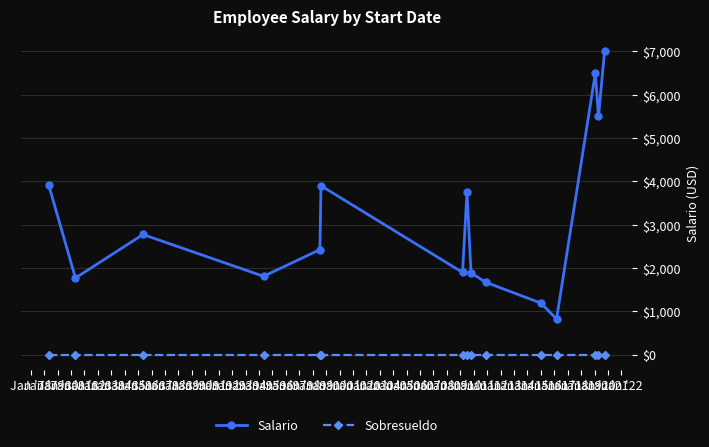

List the series in order of their overall mean, highest first.

Salario, Sobresueldo